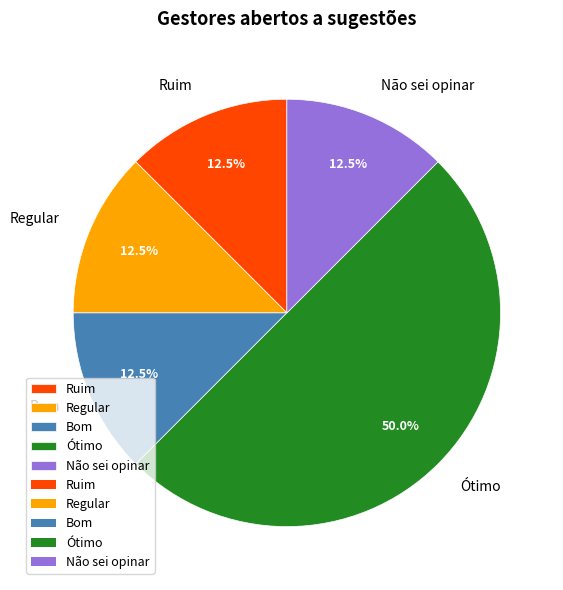

What percentage is the Ótimo slice, to the nearest percent?

50%